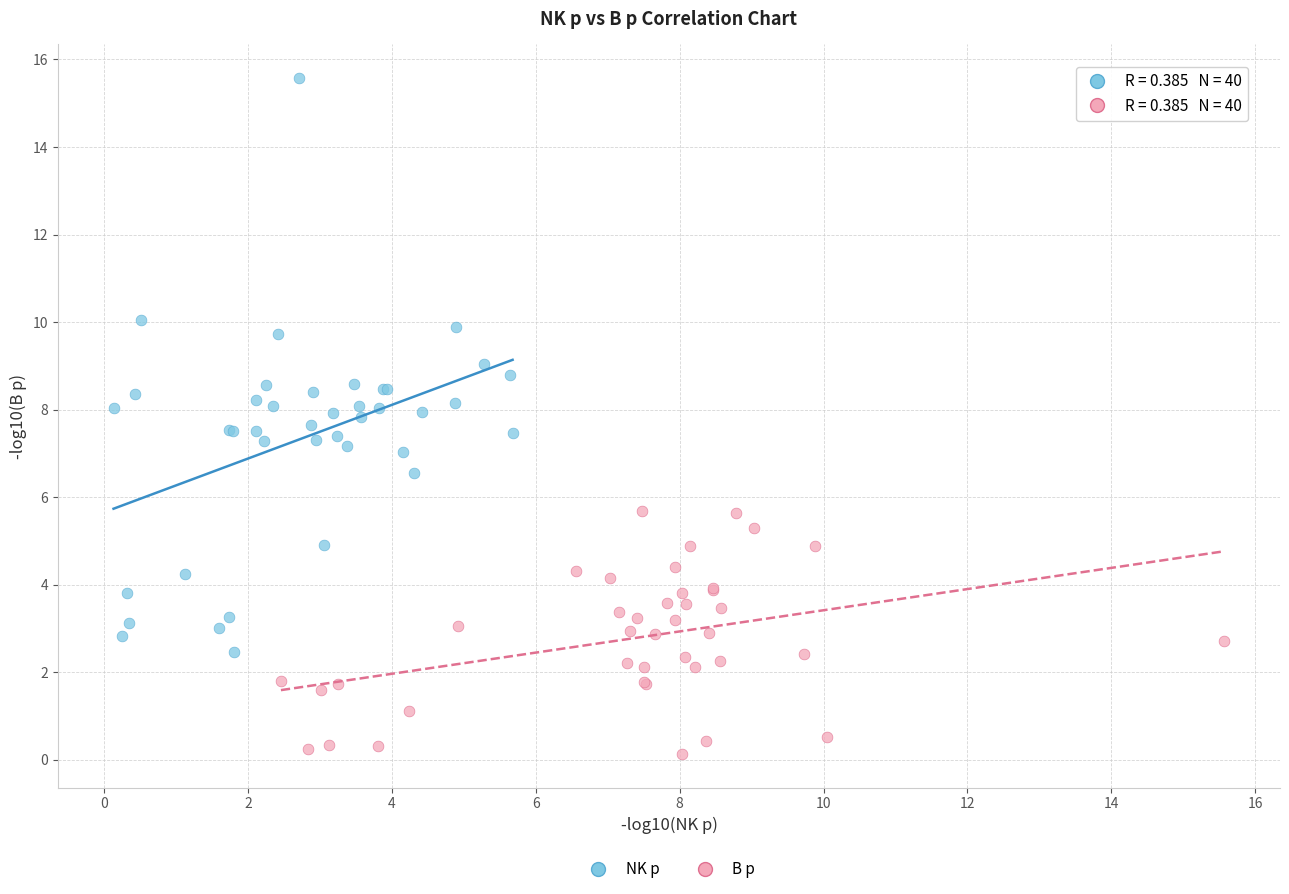

Which series reaches the minimum Y coordinate?

B p